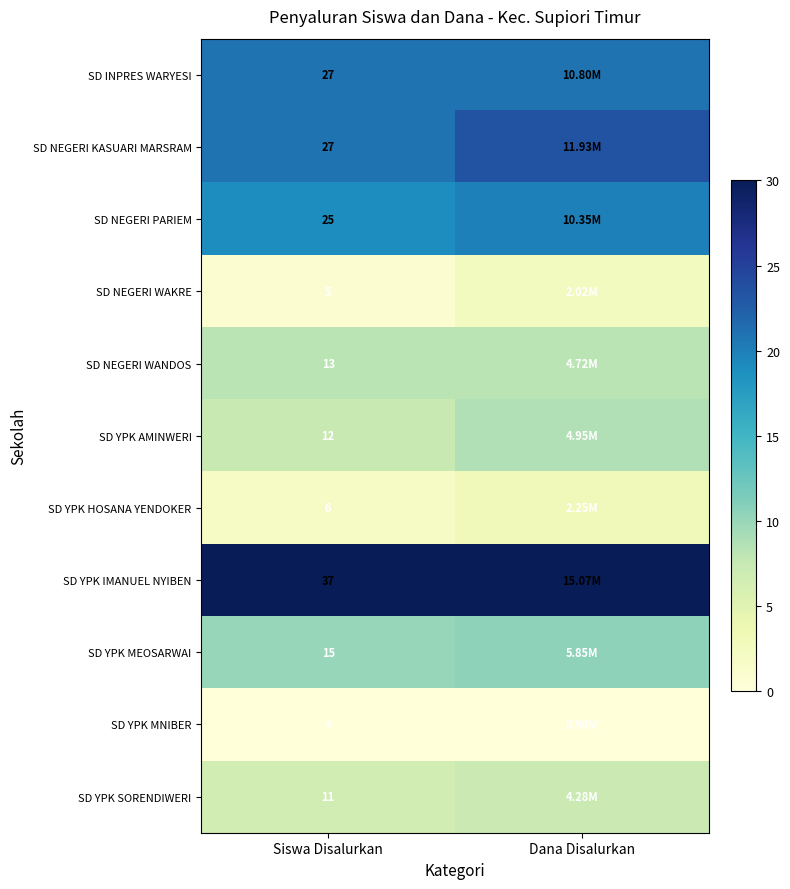

Which series has the largest total across all categories?

SD YPK IMANUEL NYIBEN